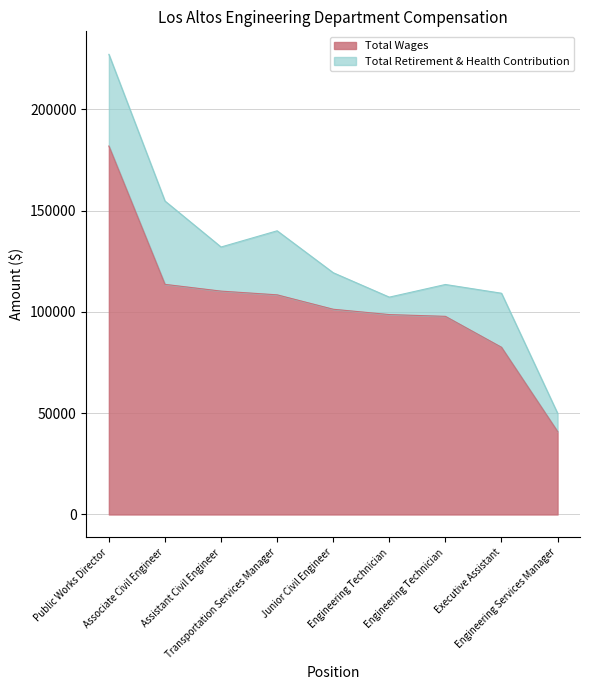

True or false: there are more than 2 points higher than both neighbors.

False